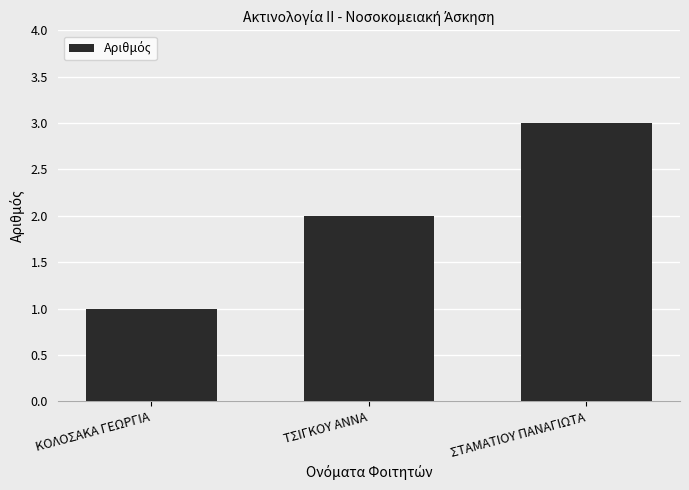

Which label corresponds to the largest value in the chart?

ΣΤΑΜΑΤΙΟΥ ΠΑΝΑΓΙΩΤΑ